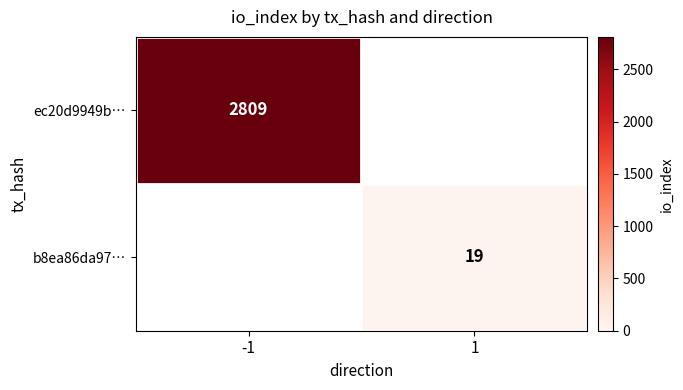

Between -1 and 1, which is larger?

1